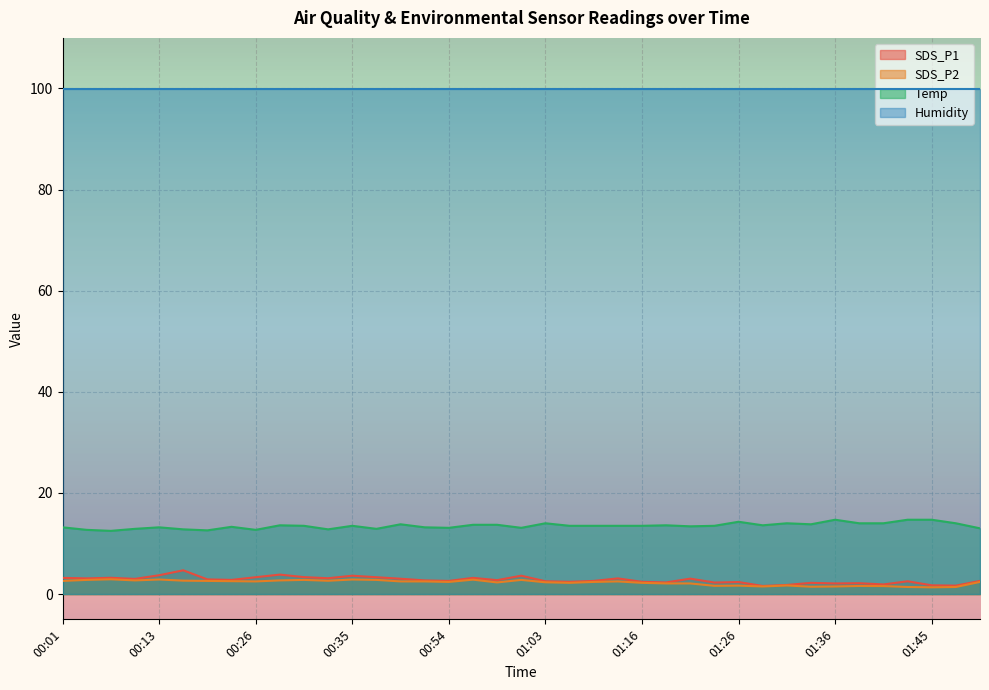

True or false: Temp and SDS_P1 intersect in this chart.

False